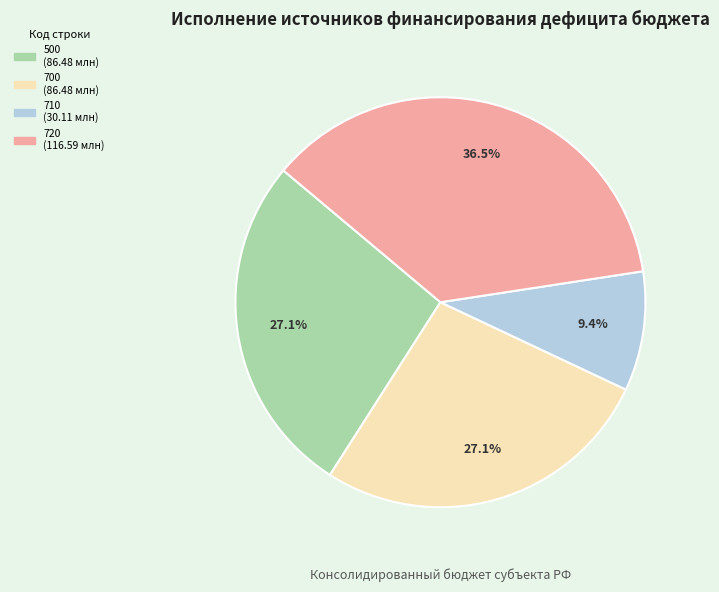

Is 500 the majority of the pie?

No